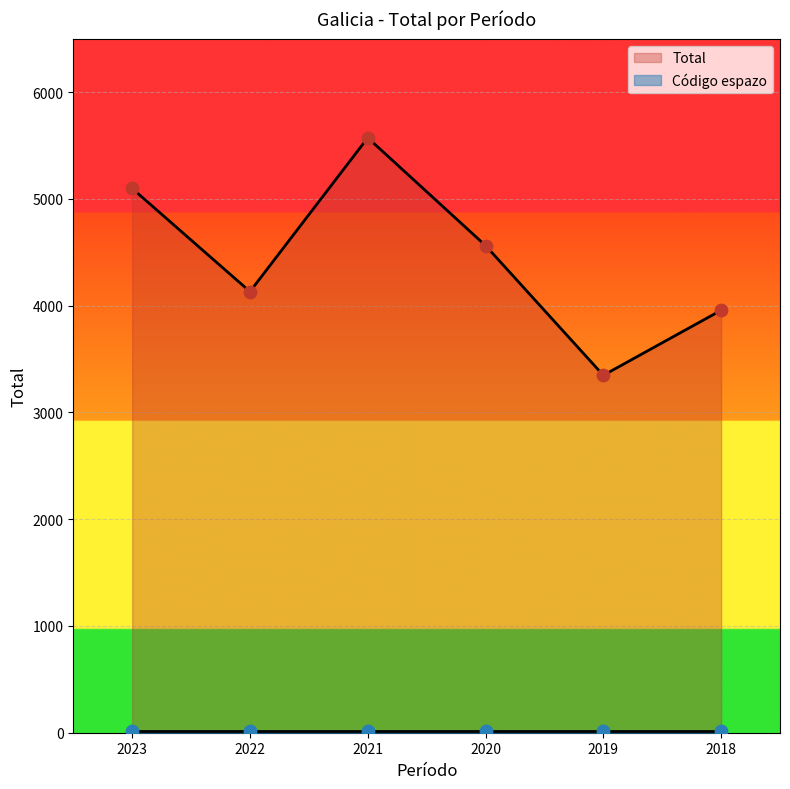

What is the lowest value of the Total series?

3352.1